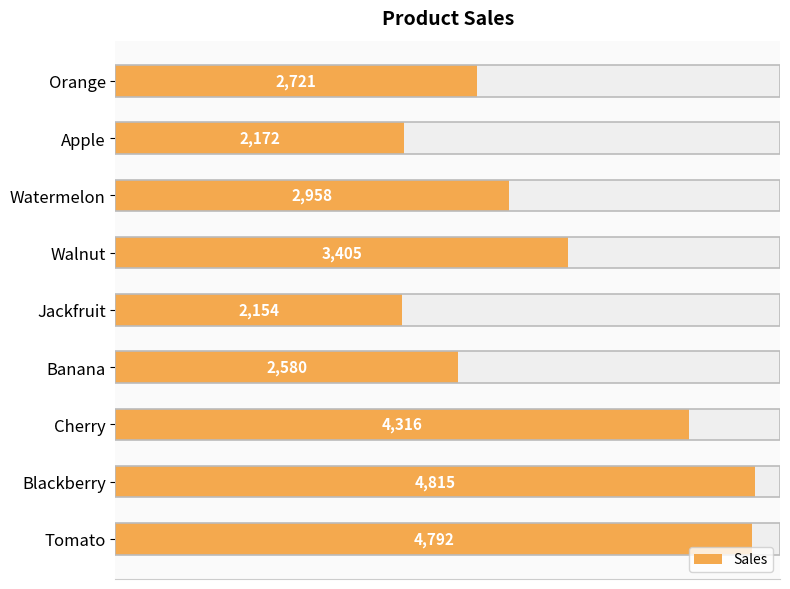

How many data points are less than 2958?

4